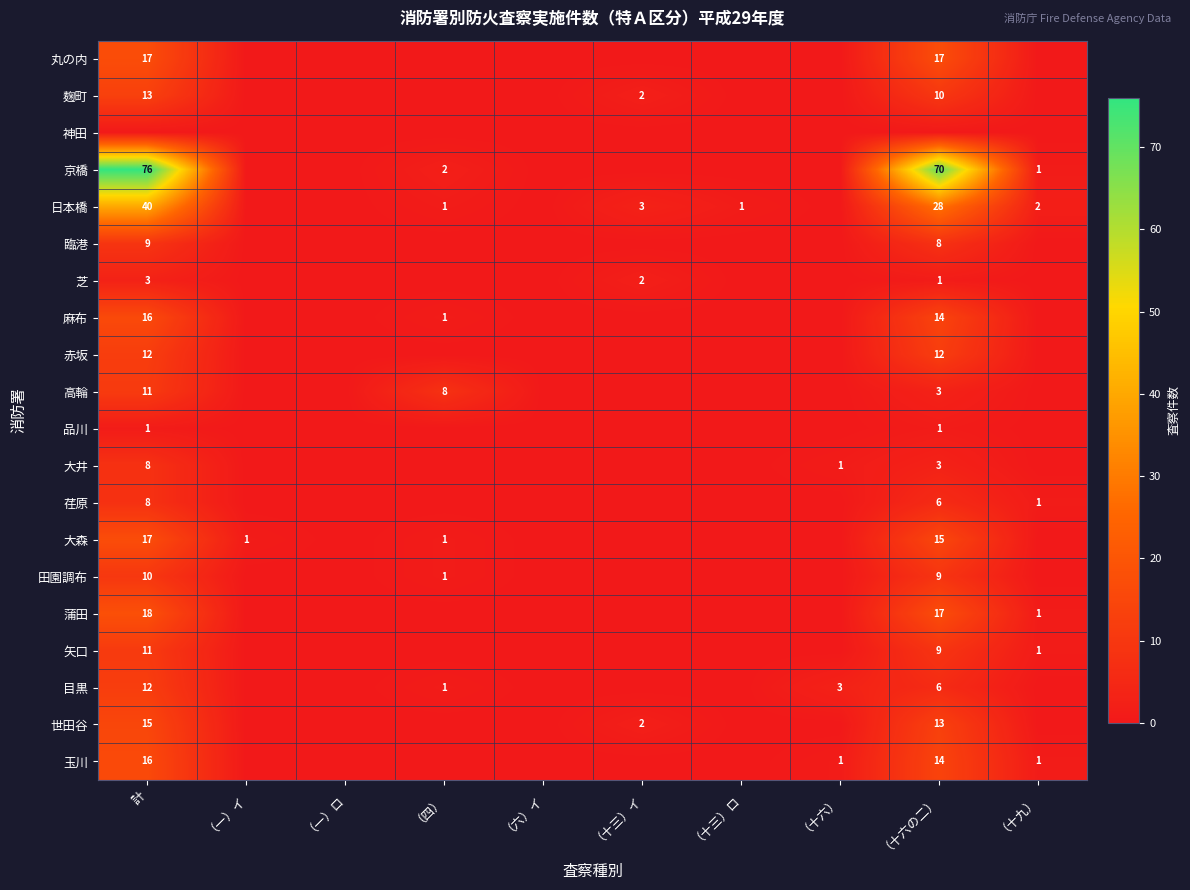

Between （一）イ and （一）ロ, which is larger?

（一）イ